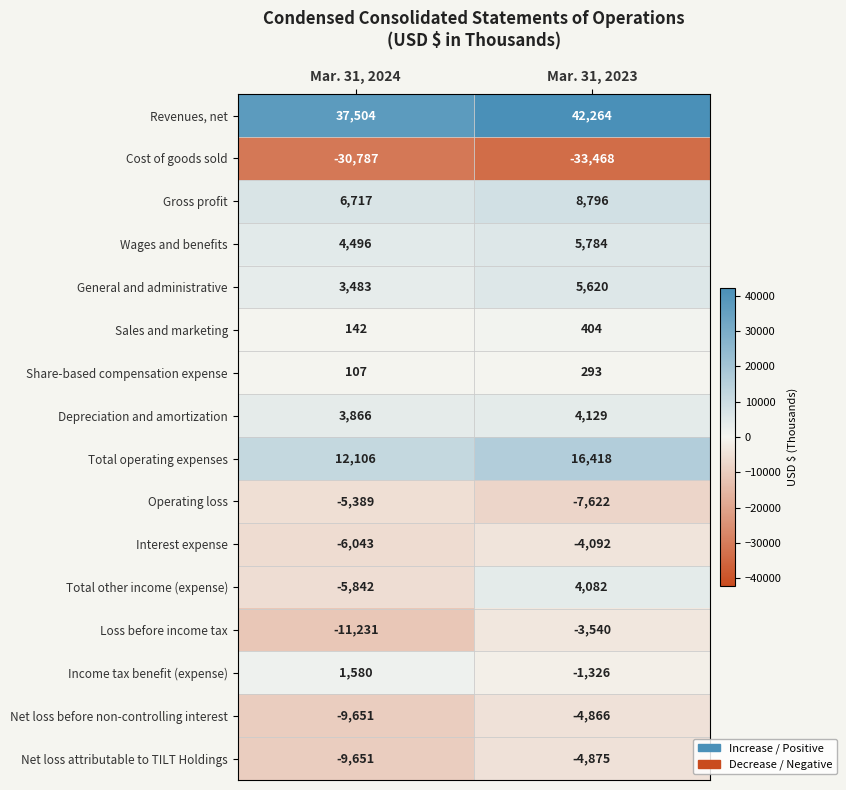

At how many categories does at least one series exceed 28970?

2